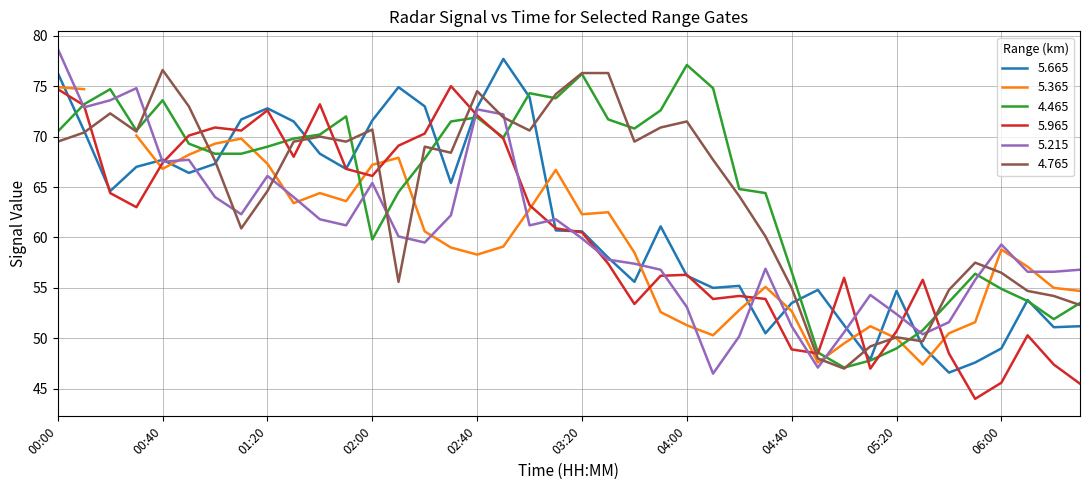

What is the maximum value for 5.665?

77.7